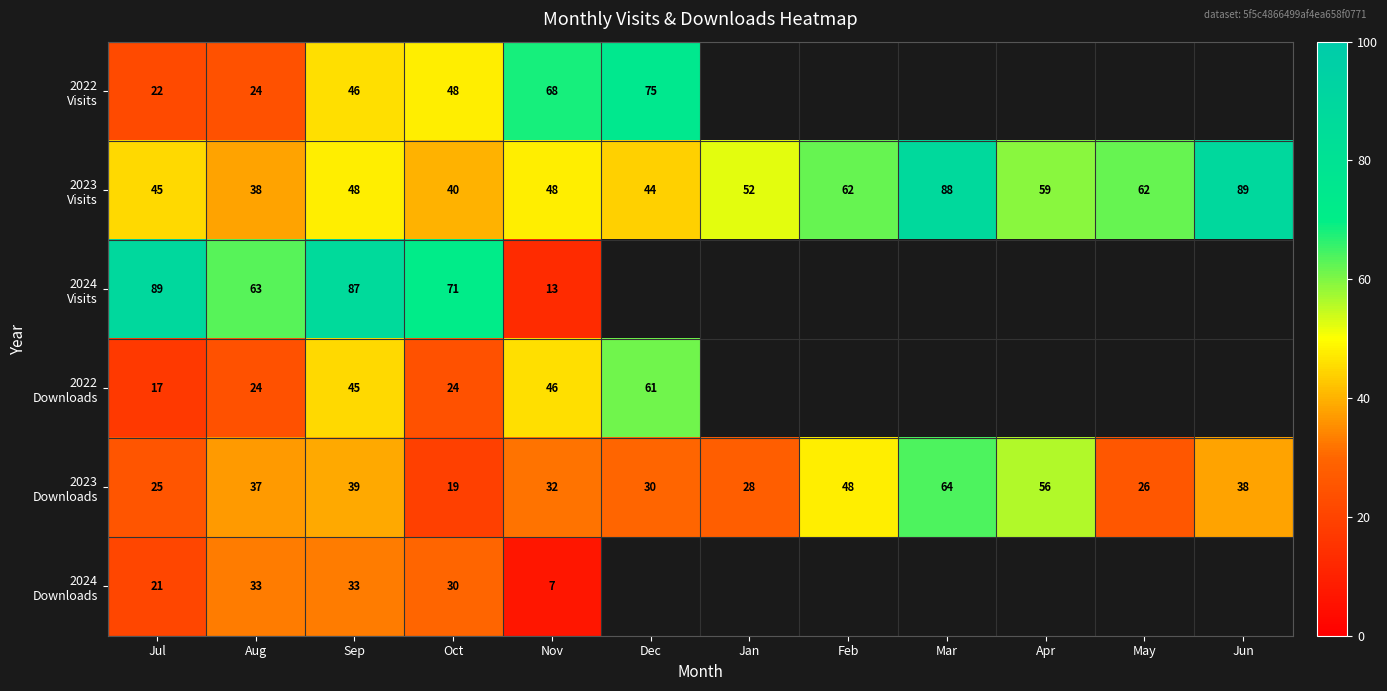

What is the difference between the highest and lowest values at Nov?

61